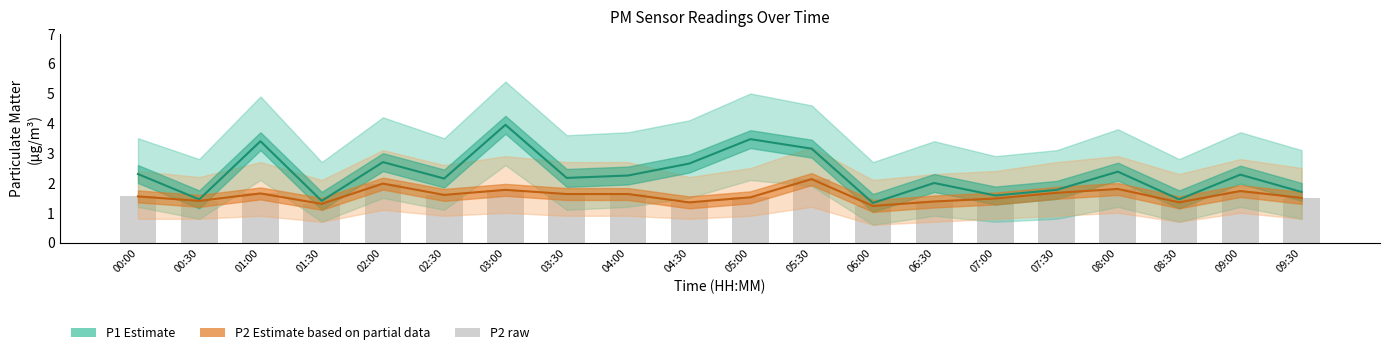

What is the highest value of the P2 line series?

2.1